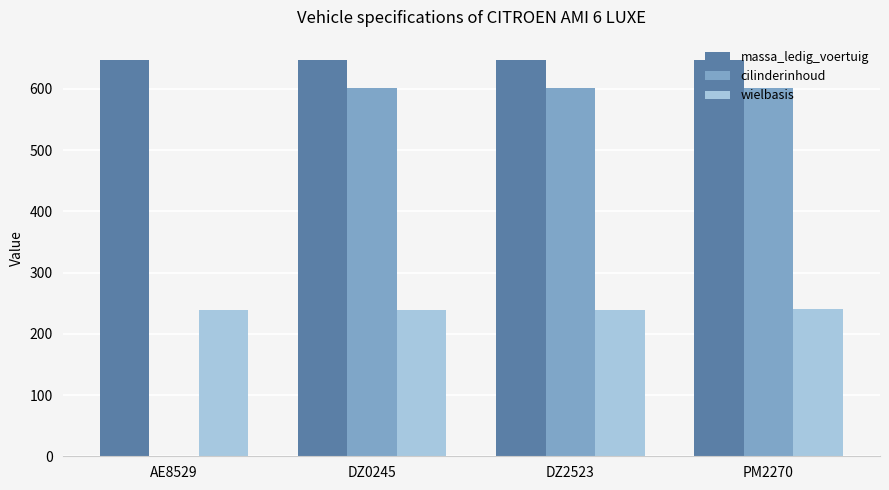

What is the sum of all massa_ledig_voertuig values?

2592